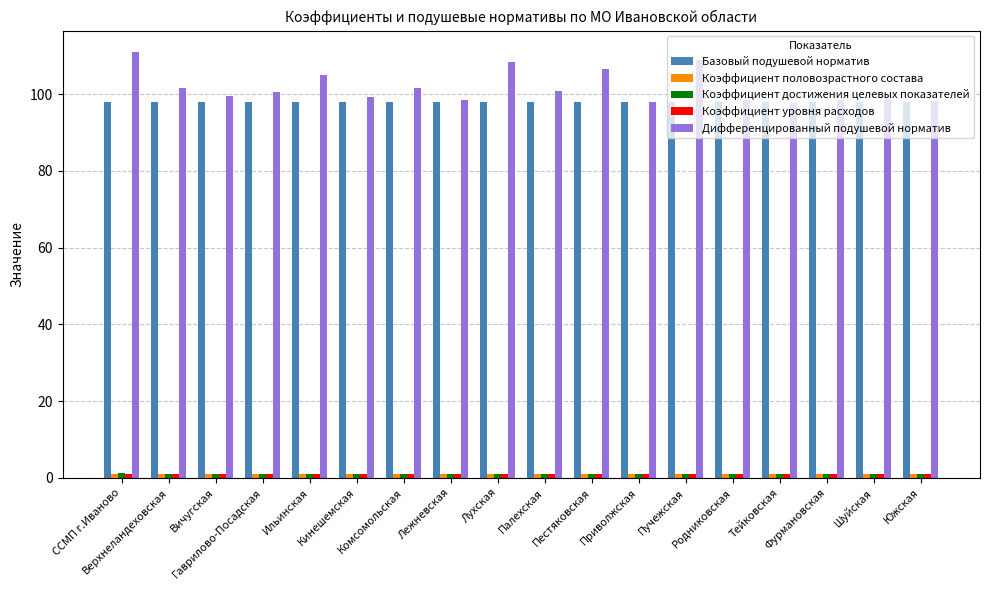

Which series has the largest range (max minus min)?

Дифференцированный подушевой норматив